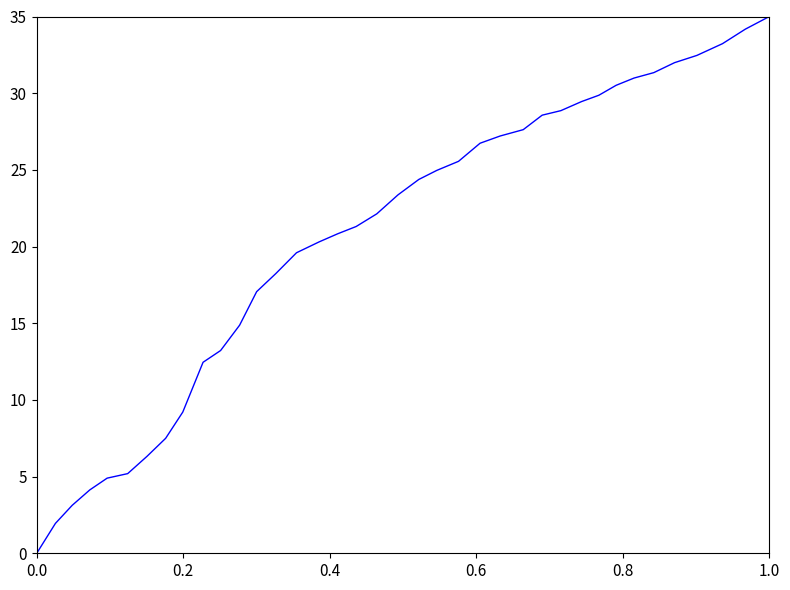

What is the maximum value shown in the chart?

35.0